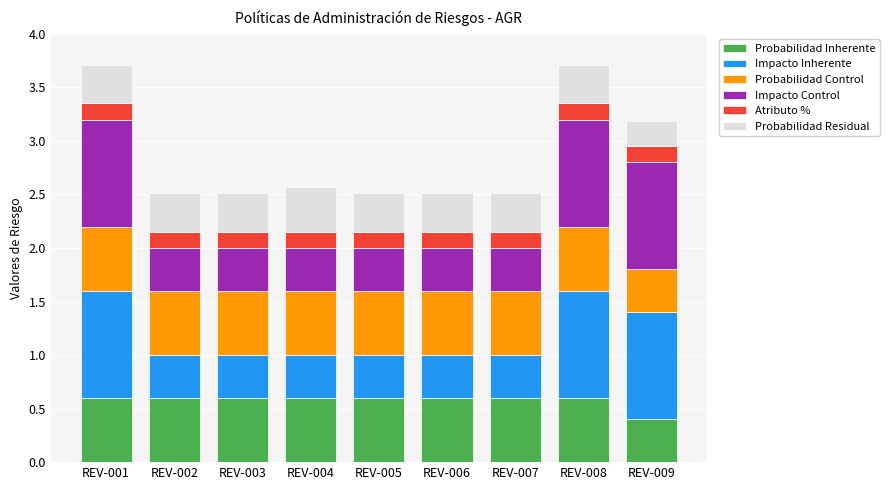

At which label does Probabilidad Inherente reach its minimum?

REV-009